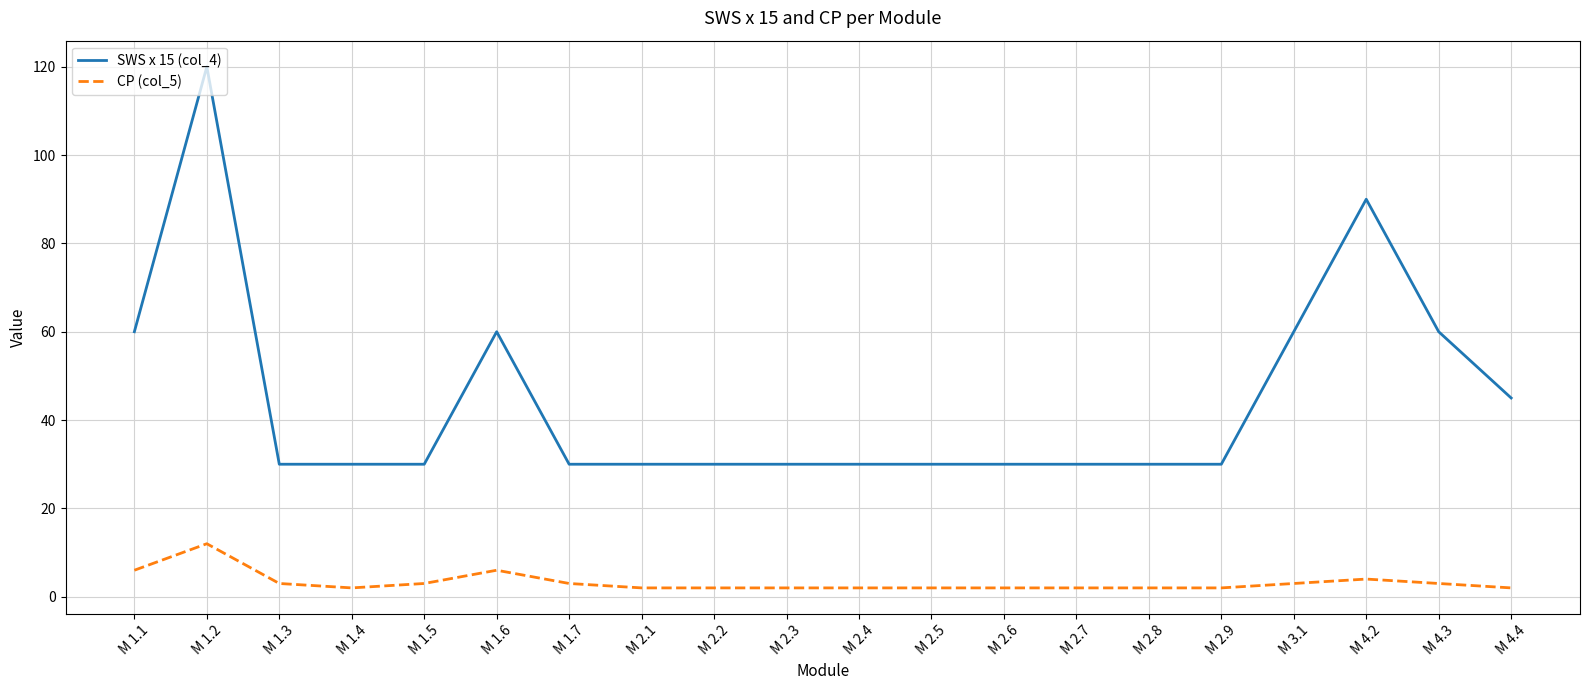

True or false: CP (col_5) and SWS x 15 (col_4) intersect in this chart.

False